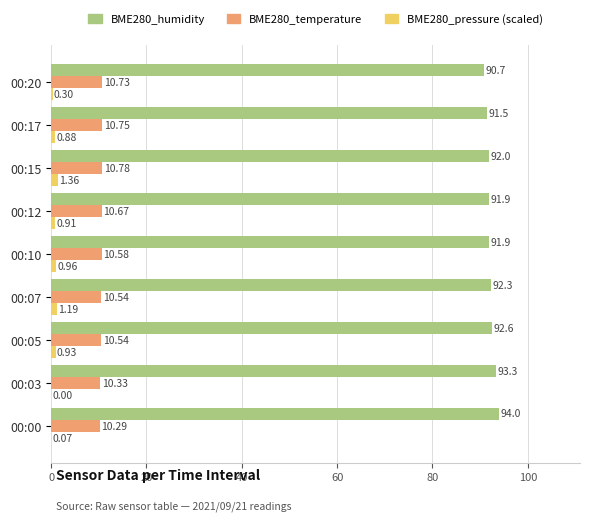

What is the total value across all series at 00:03?

103.7